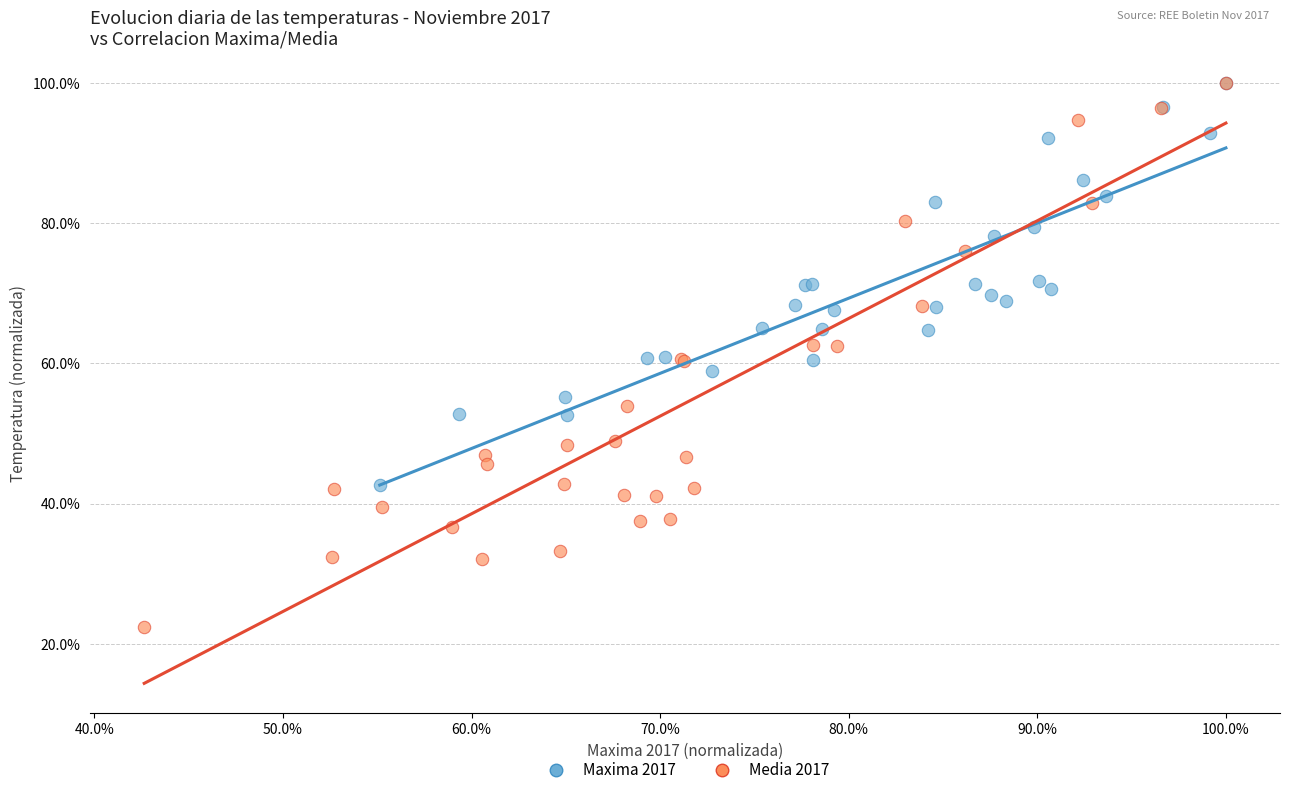

Which series has the widest spread of Y values?

Media 2017